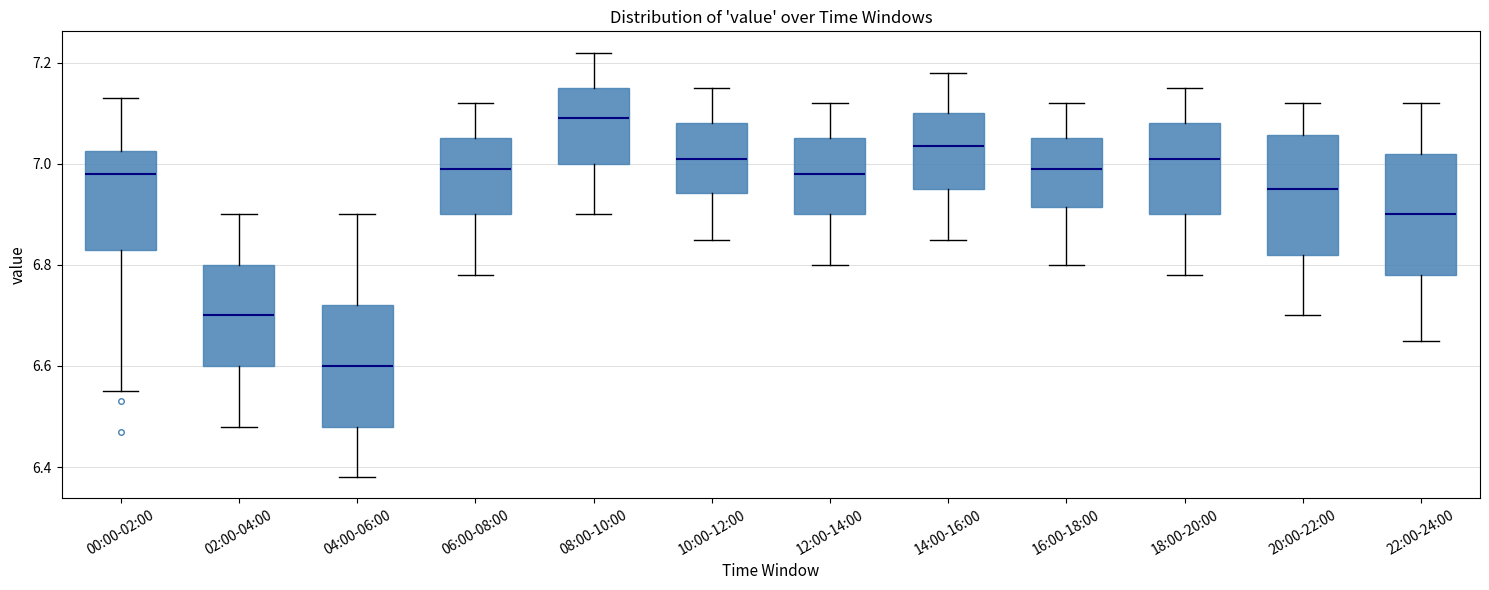

Which box has the lowest median line?

04:00-06:00